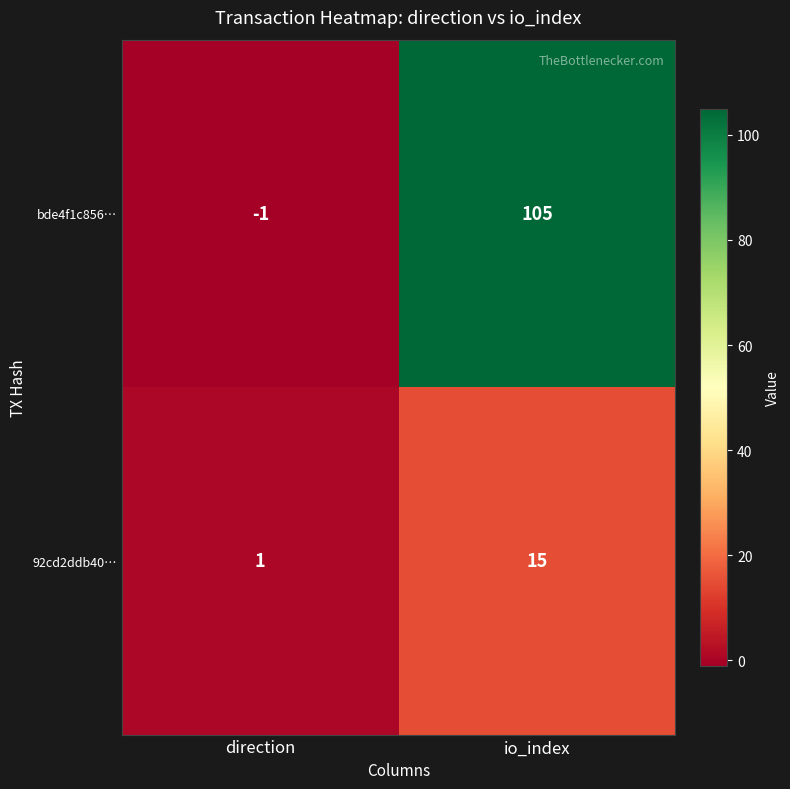

Rank the categories by 92cd2ddb40… value from lowest to highest.

direction, io_index